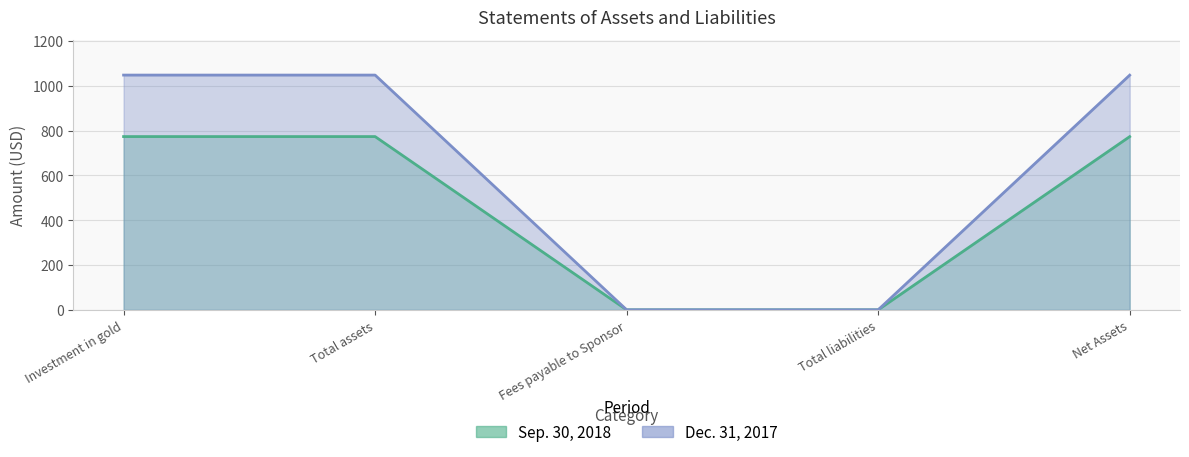

How many data points in Sep. 30, 2018 are less than 773?

2